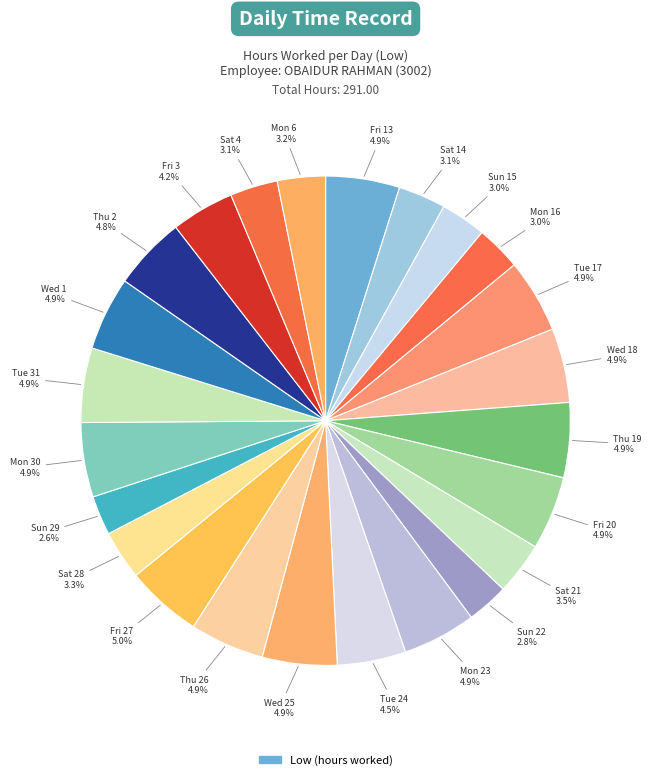

Count the number of slices in the pie.

24